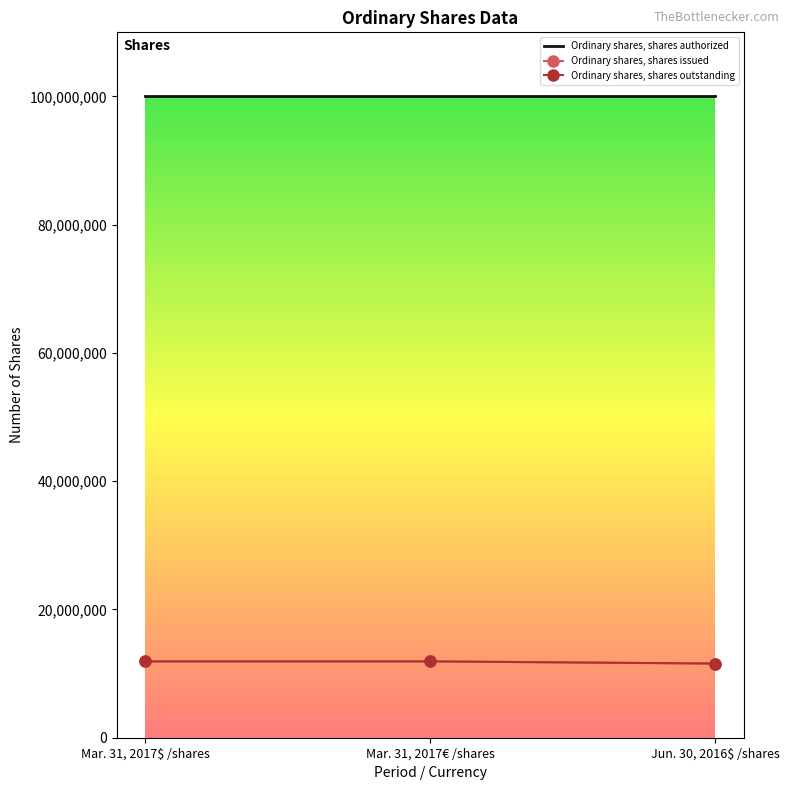

How many categories are shown in the chart?

3